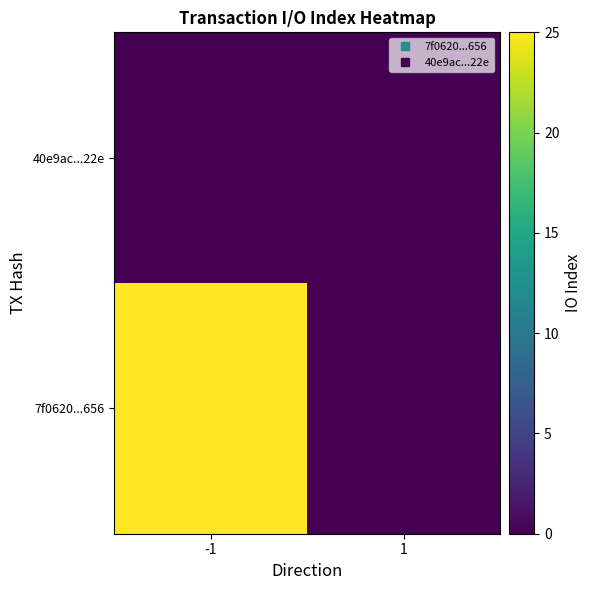

At how many categories does at least one series exceed 17?

1